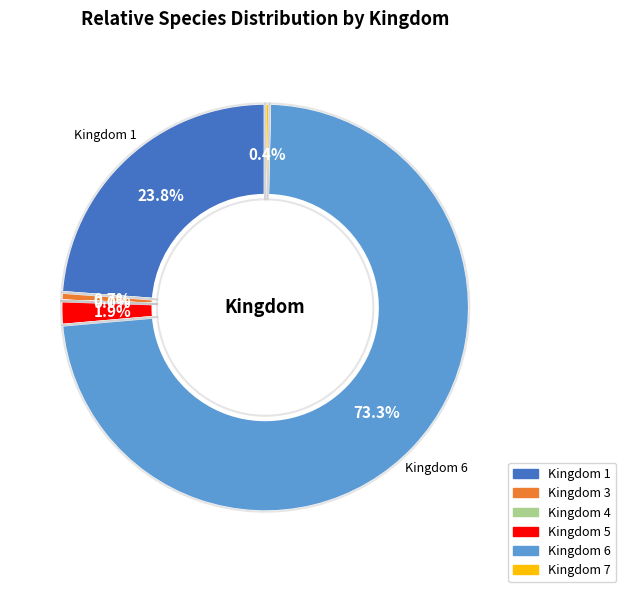

Which slice is the largest?

6